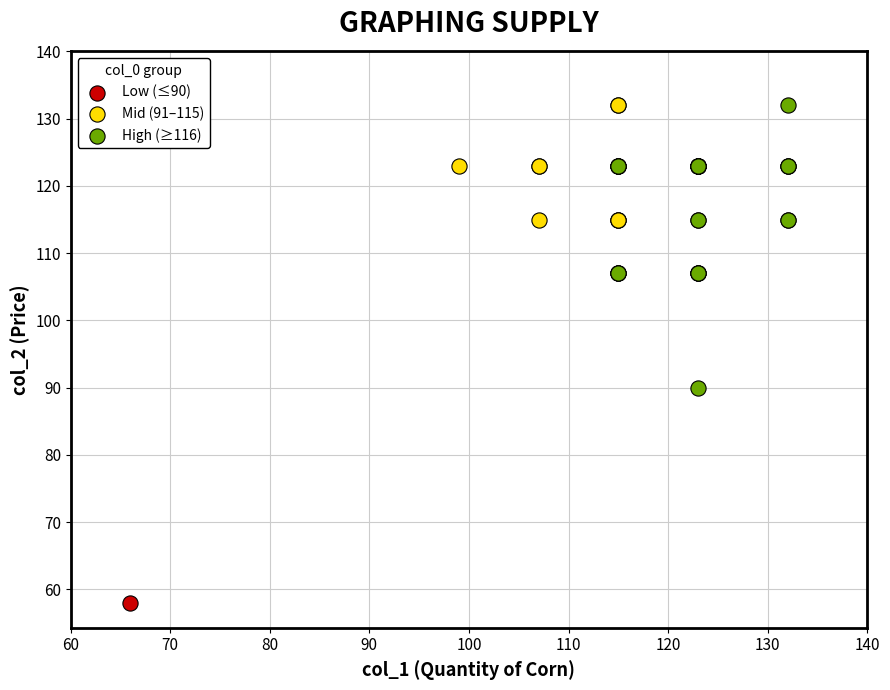

What are all the series names shown in the legend?

Low (≤90), Mid (91–115), High (≥116)